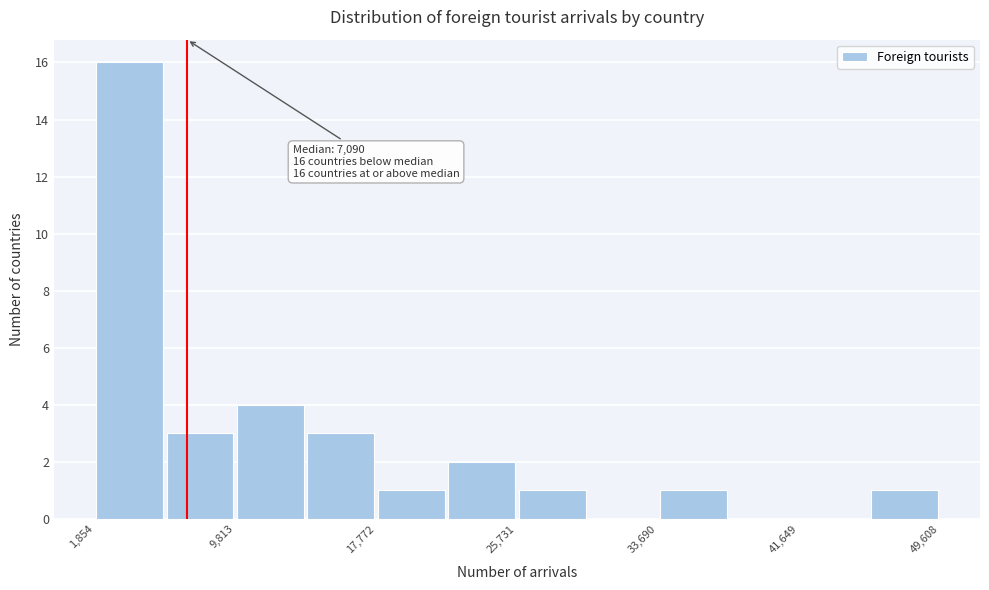

Around what value on the x-axis is the tallest bar? Give the approximate position of its centre, as read against the axis.

4000